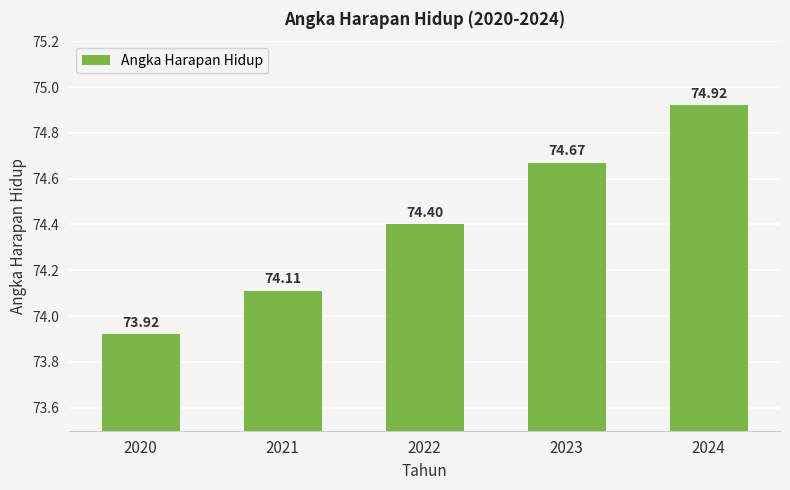

List the labels in order of value, smallest first.

2020, 2021, 2022, 2023, 2024